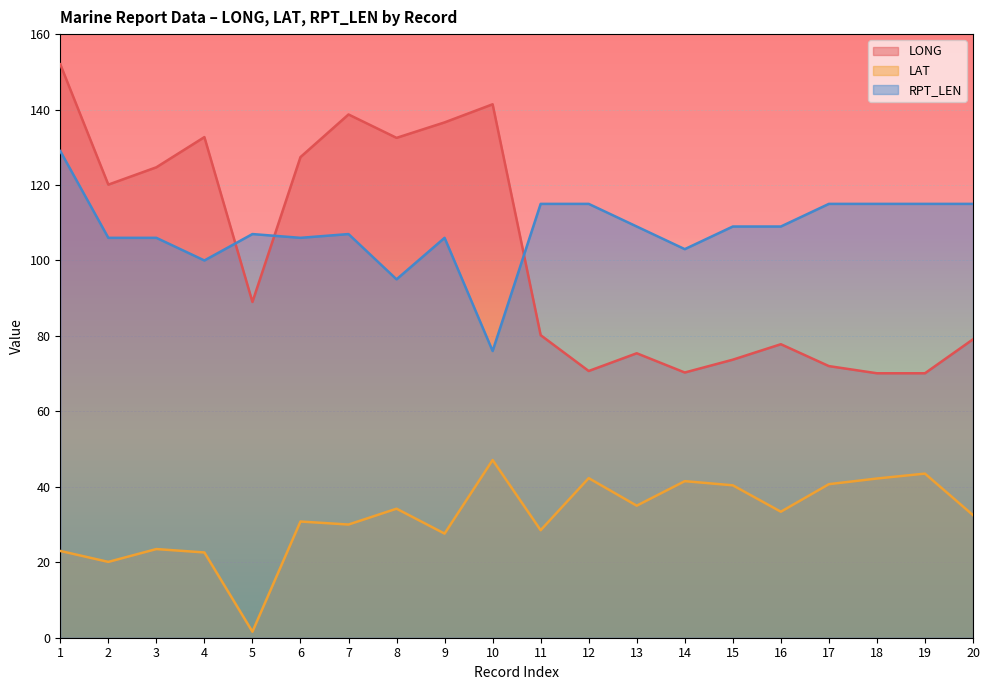

How many values in the LAT series exceed 33?

10